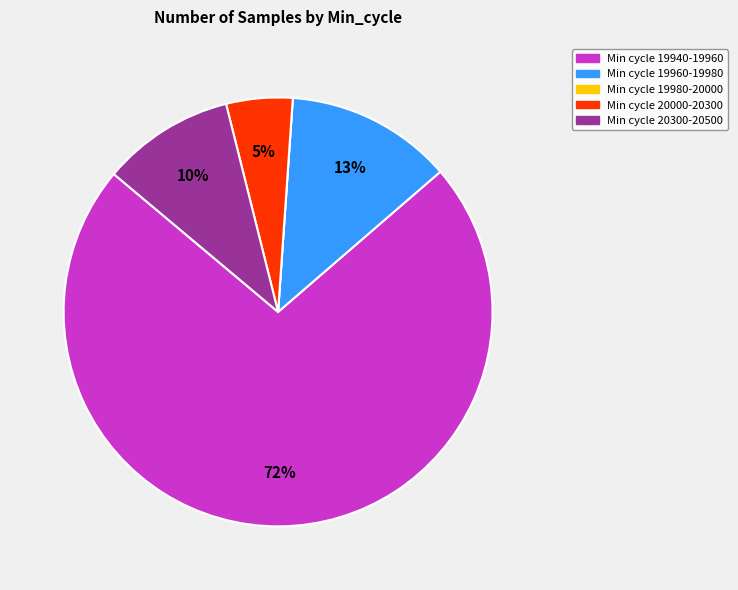

To the nearest percent, what is the average slice percentage?

20%